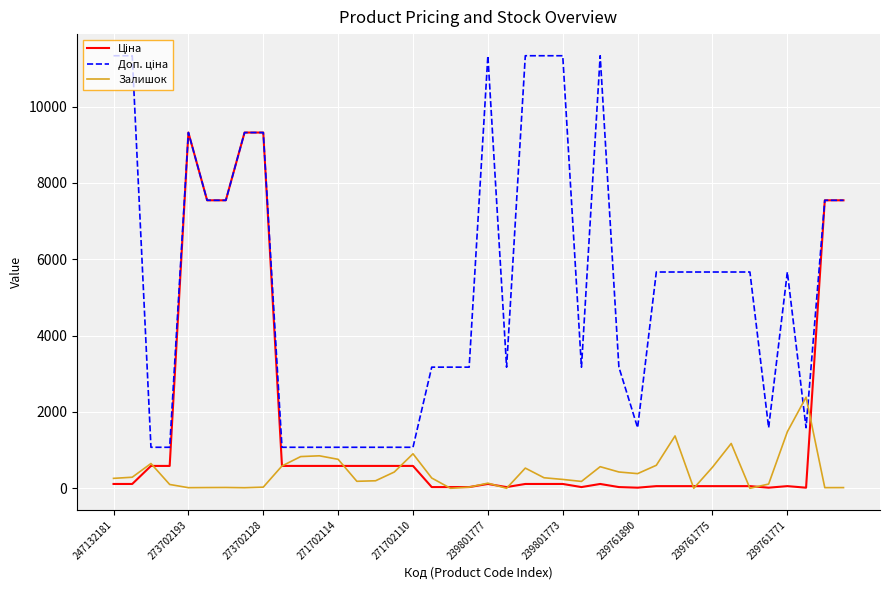

What is the greatest value displayed?

11334.0